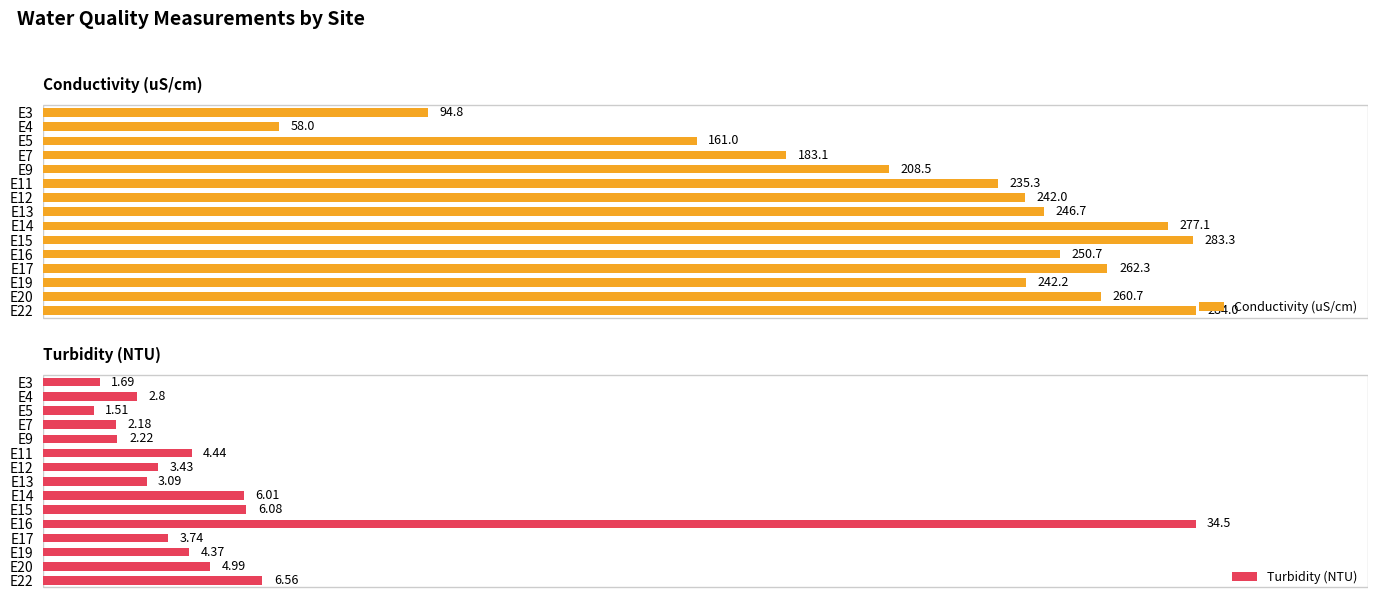

At which label is Conductivity (uS/cm) closest to 171?

E5